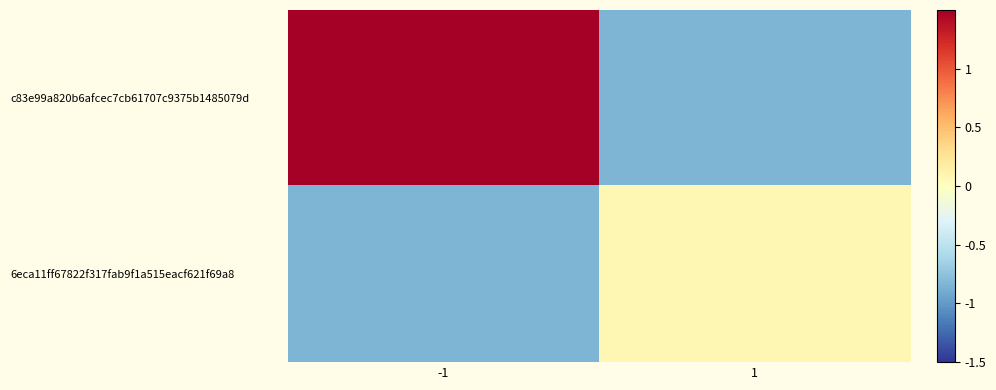

Rank the series at -1 from highest to lowest value.

c83e99a820b6afcec7cb61707c9375b1485079d, 6eca11ff67822f317fab9f1a515eacf621f69a8